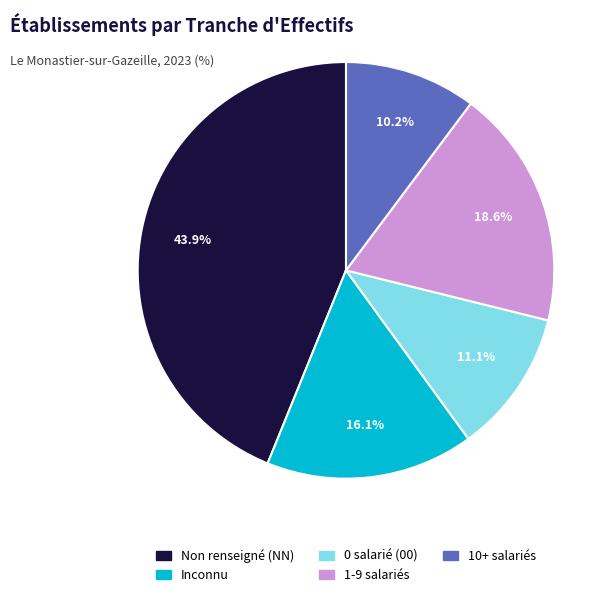

Does any single category account for the majority?

No